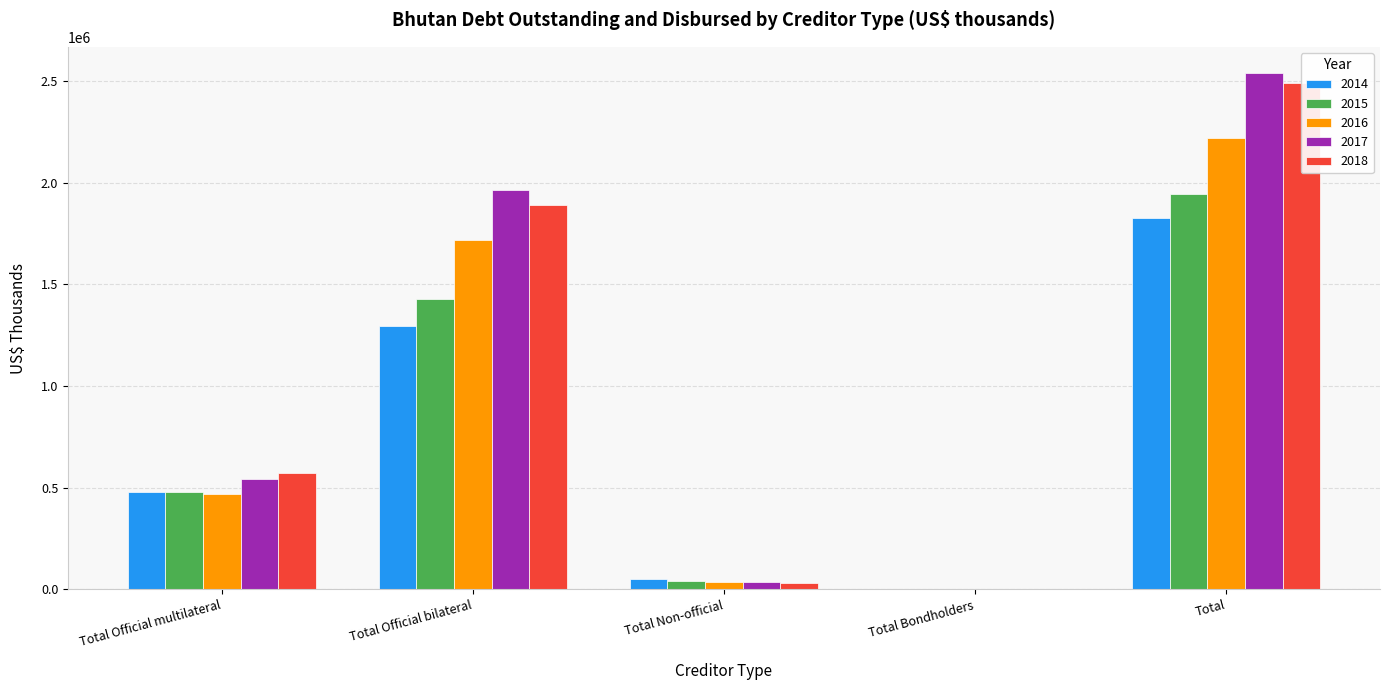

Reading left to right, what are all the values shown in this chart?

2014: Total Official multilateral=479607	Total Official bilateral=1295408	Total Non-official=50060	Total Bondholders=0	Total=1825075
2015: Total Official multilateral=477211	Total Official bilateral=1427260	Total Non-official=40614	Total Bondholders=0	Total=1945085
2016: Total Official multilateral=468244	Total Official bilateral=1719196	Total Non-official=35184	Total Bondholders=0	Total=2222624
2017: Total Official multilateral=540989	Total Official bilateral=1965444	Total Non-official=35321	Total Bondholders=0	Total=2541753
2018: Total Official multilateral=571753	Total Official bilateral=1891582	Total Non-official=29225	Total Bondholders=0	Total=2492560